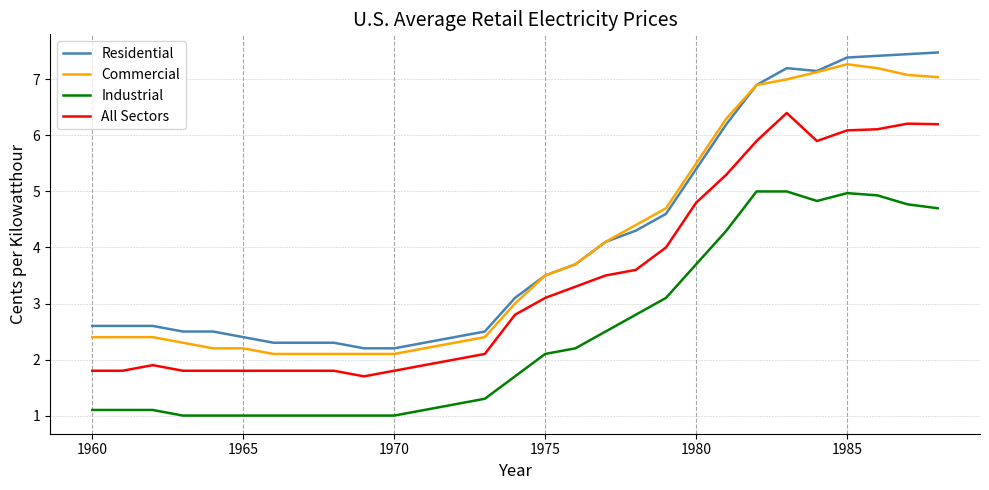

What is the minimum value shown in the chart?

1.0